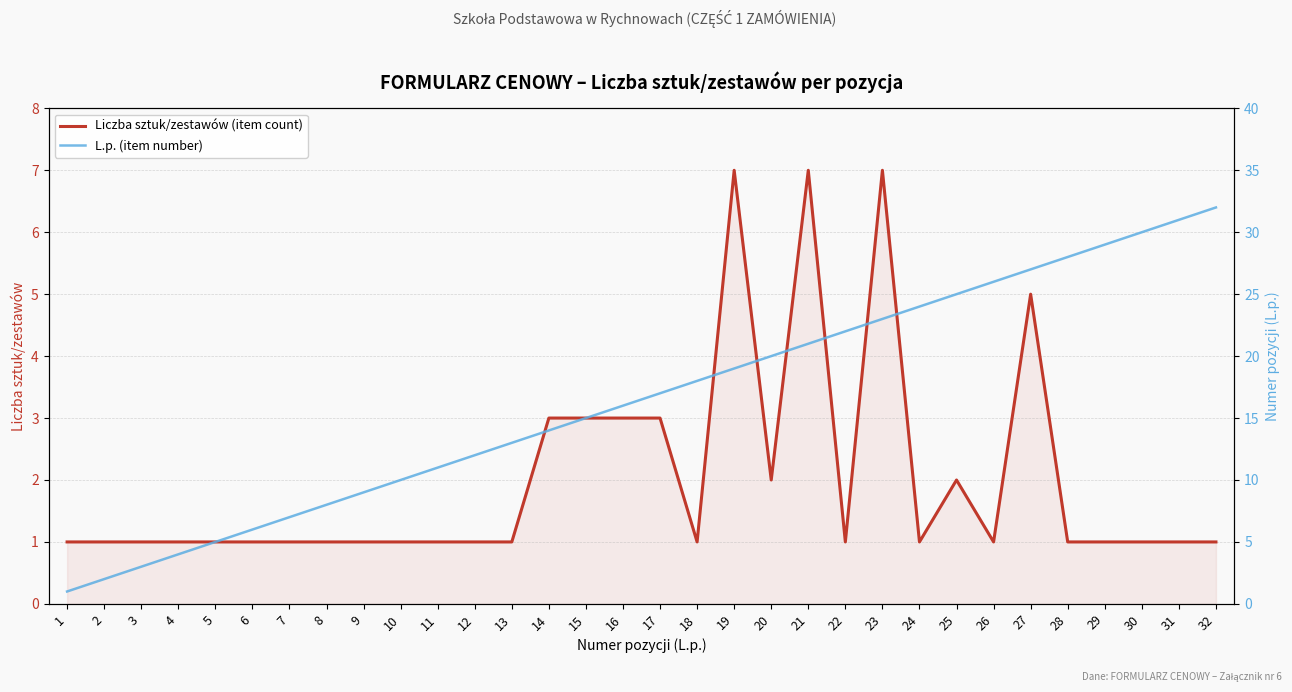

What is the value of the L.p. (item number) point at the 18th from the left?

18